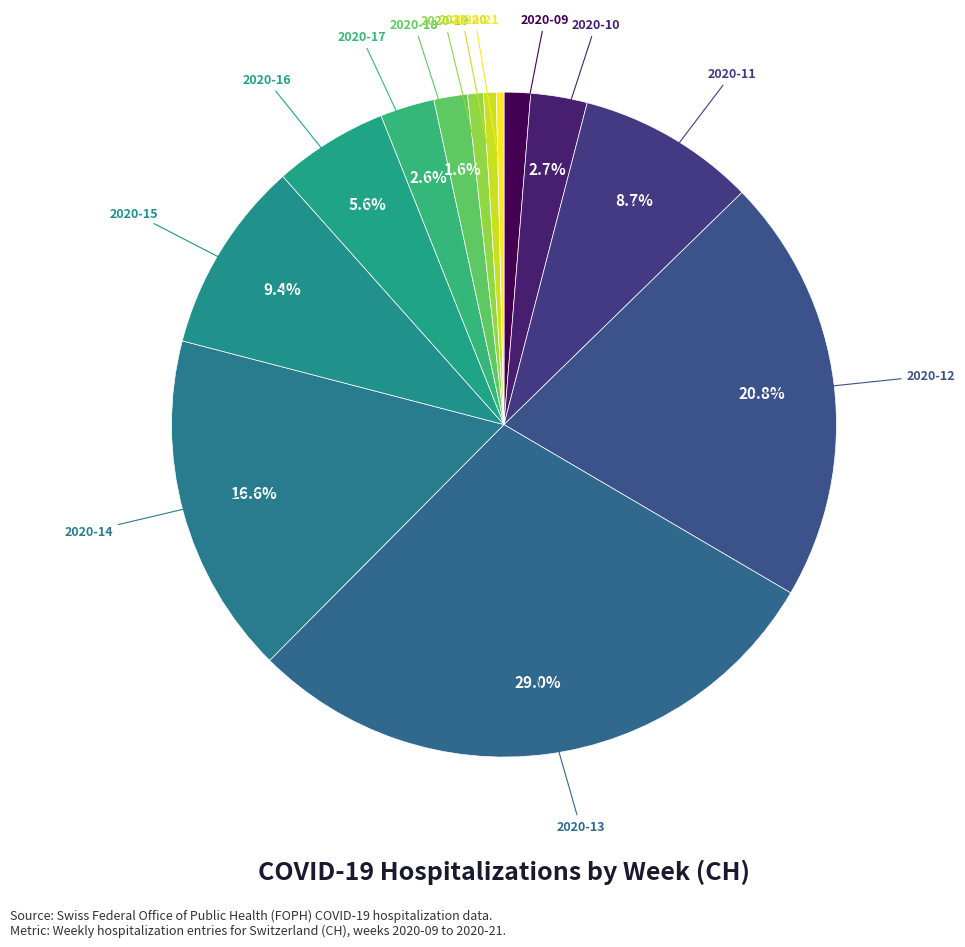

Is there any slice that represents more than half of the pie?

No